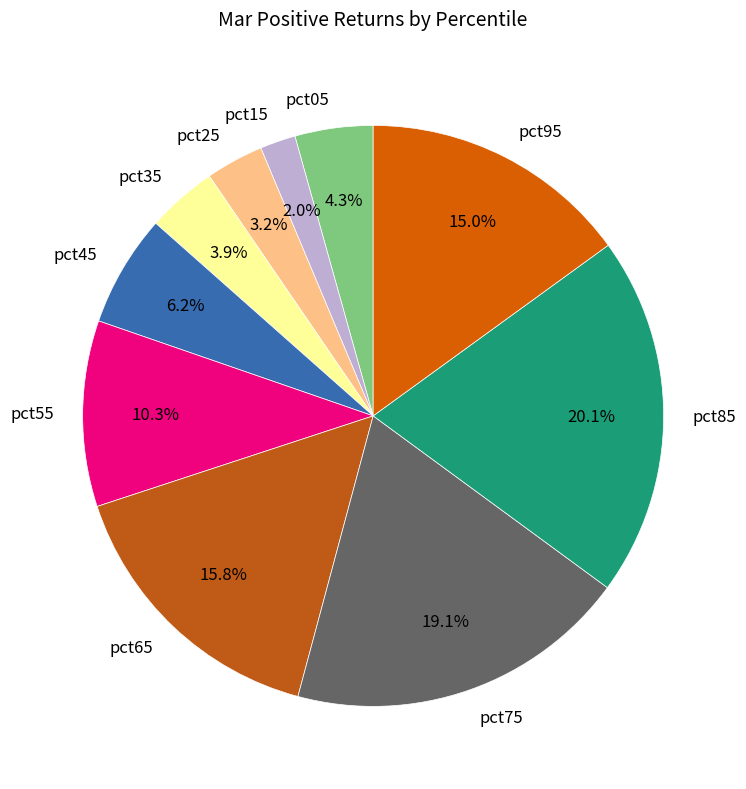

To the nearest percent, what is the average slice percentage?

10%